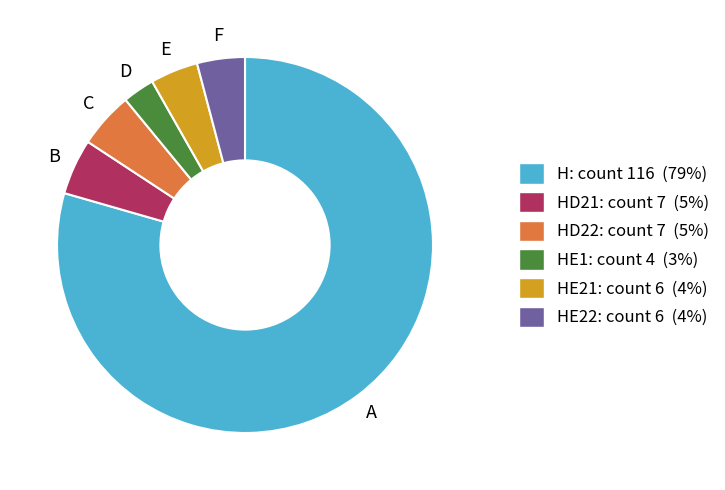

Is there a majority slice in this chart?

Yes